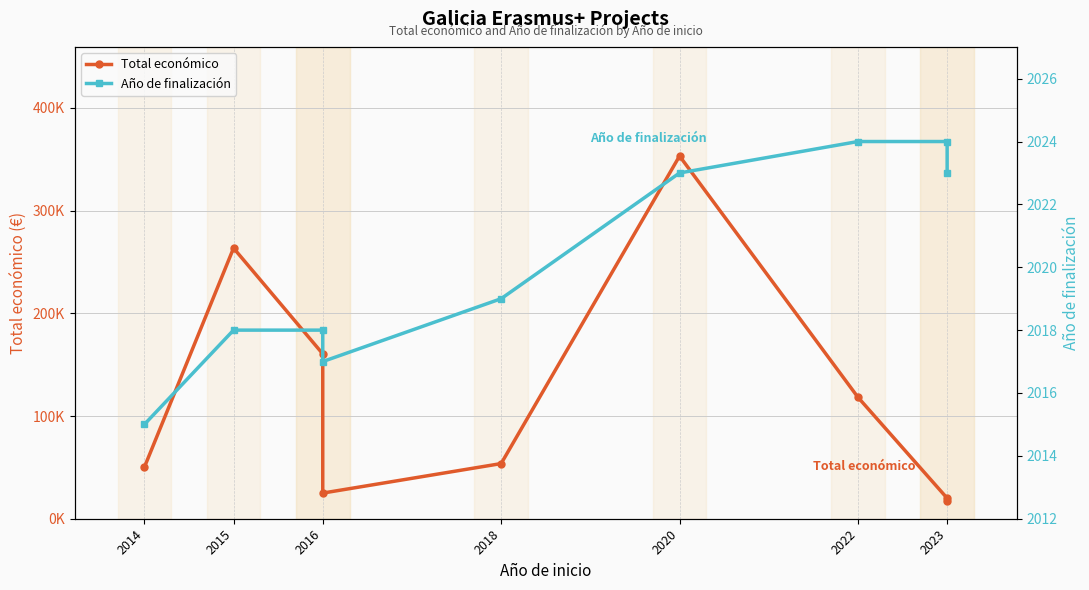

Is this an area chart (filled region under the line)?

No